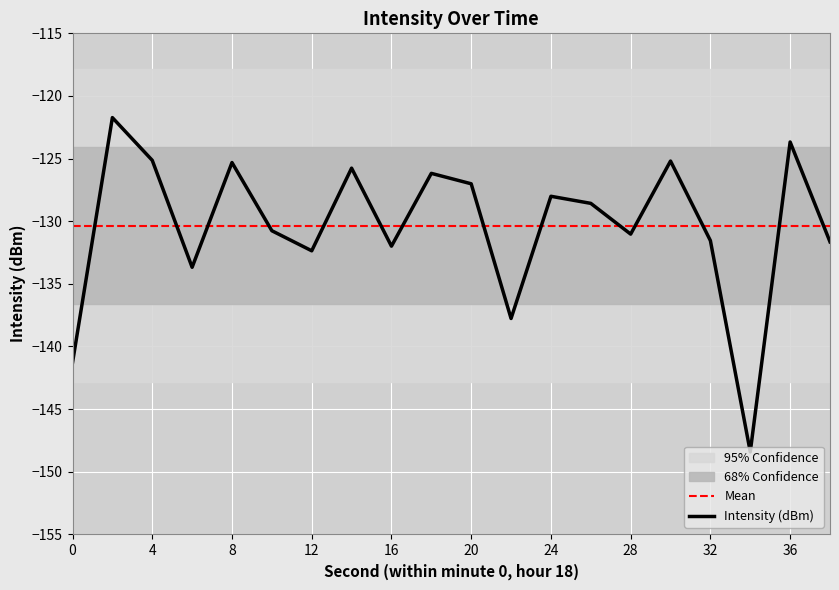

List the labels in order of value, largest first.

2, 36, 4, 30, 8, 14, 18, 20, 24, 26, 10, 28, 32, 38, 16, 12, 6, 22, 0, 34